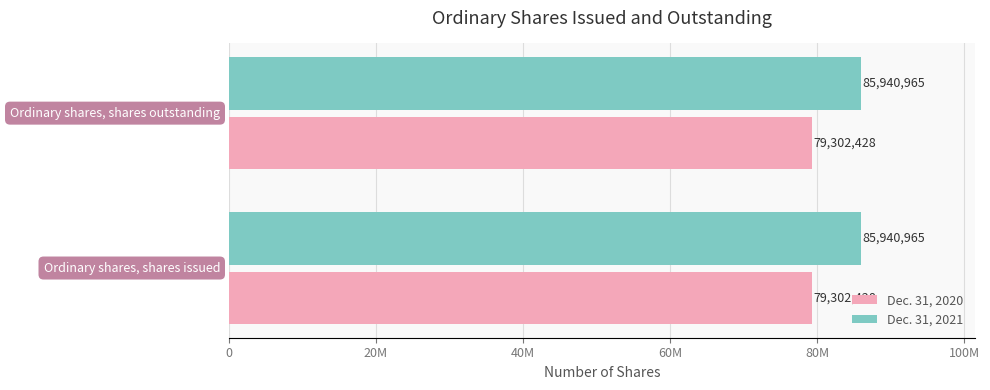

What is the maximum value for Dec. 31, 2020?

79302428